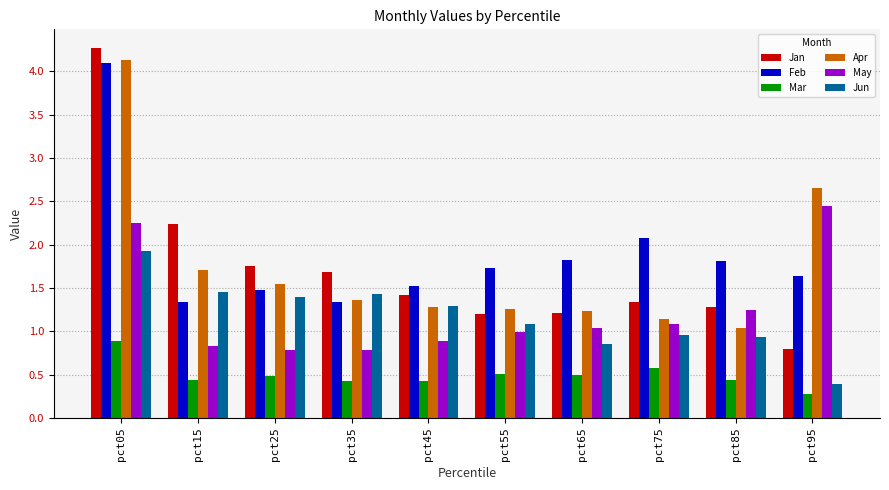

Does the chart contain stacked bars?

No